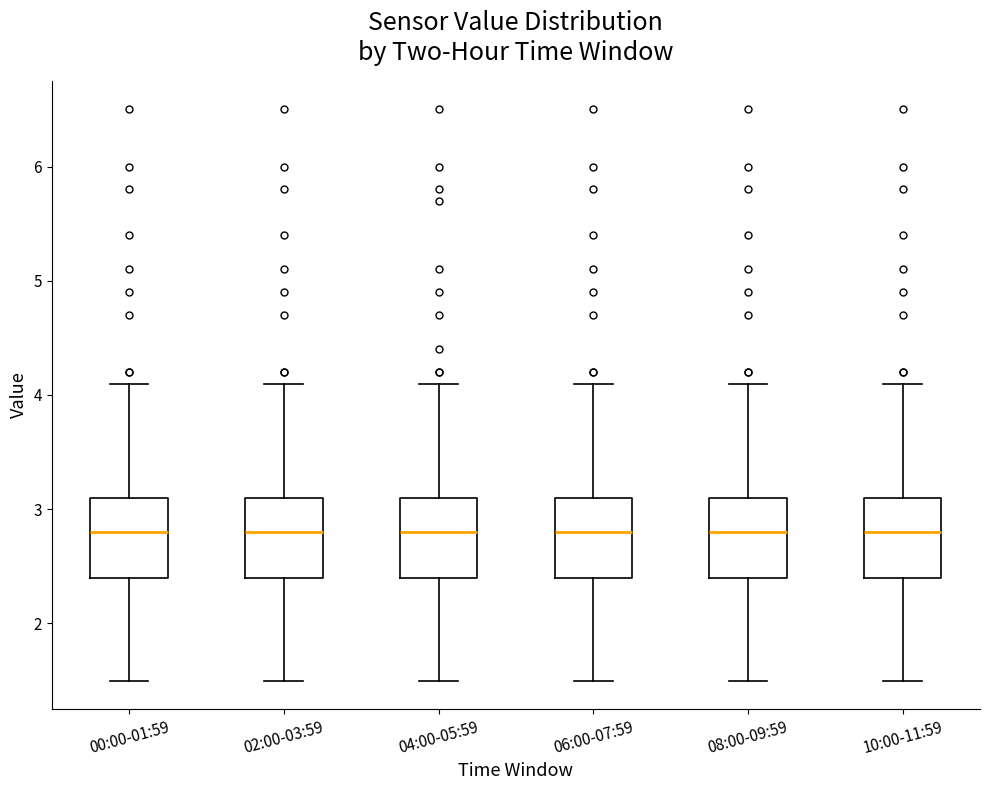

Where does the median line of the box for 06:00-07:59 sit on the y-axis? The values are not printed on the chart, so give them approximately, as read against the axis.

2.8